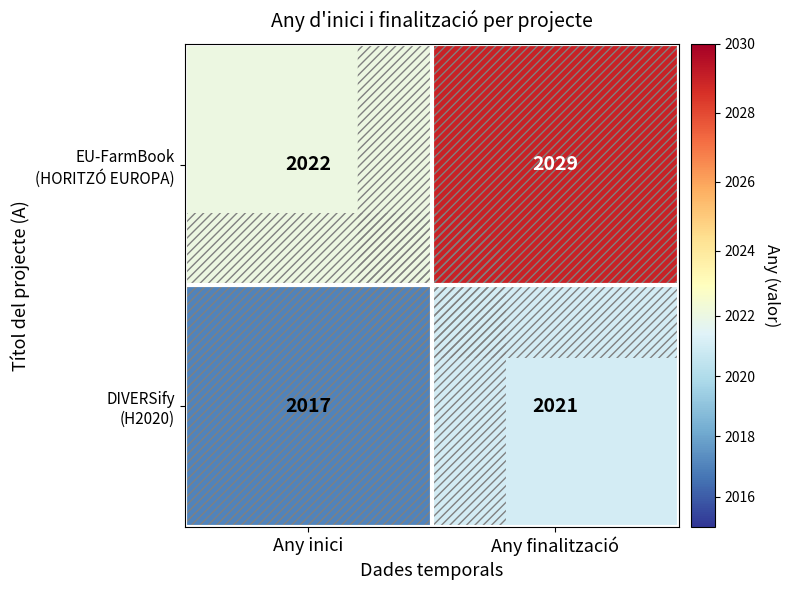

Which label corresponds to the largest value in the chart?

Any finalització